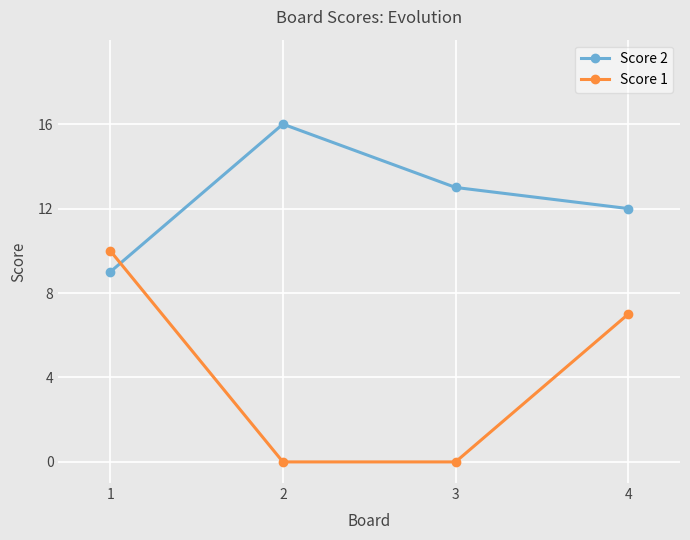

Reading left to right, list all the values displayed in this chart.

Score 2: 1=9	2=16	3=13	4=12
Score 1: 1=10	2=0	3=0	4=7